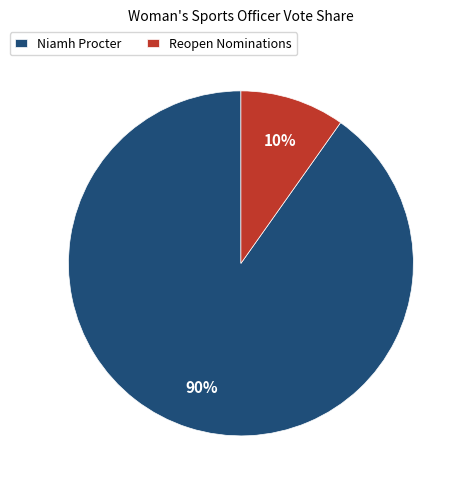

Combined, do Niamh Procter and Reopen Nominations account for over 50%?

Yes